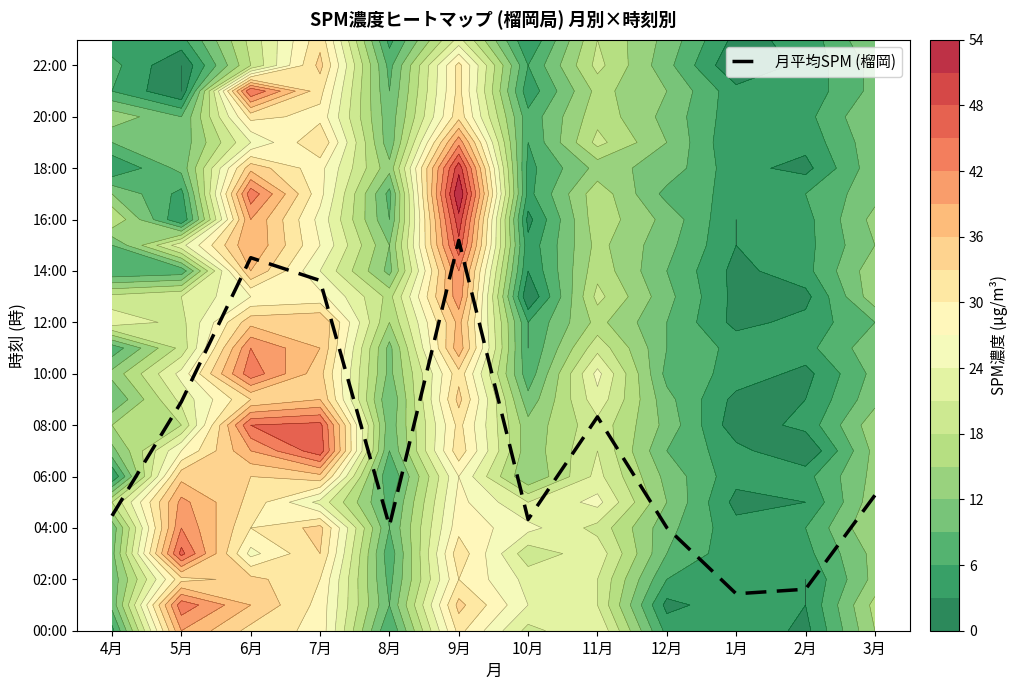

Reading left to right, extract all data points from this chart.

4月=4.5	5月=8.9	6月=14.5	7月=13.6	8月=4.1	9月=15.2	10月=4.3	11月=8.3	12月=4.0	1月=1.4	2月=1.6	3月=5.3